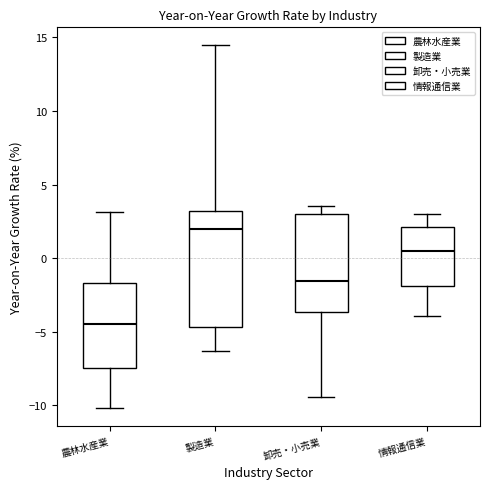

Where does the median line of the box for 農林水産業 sit on the y-axis? The values are not printed on the chart, so give them approximately, as read against the axis.

-4.5